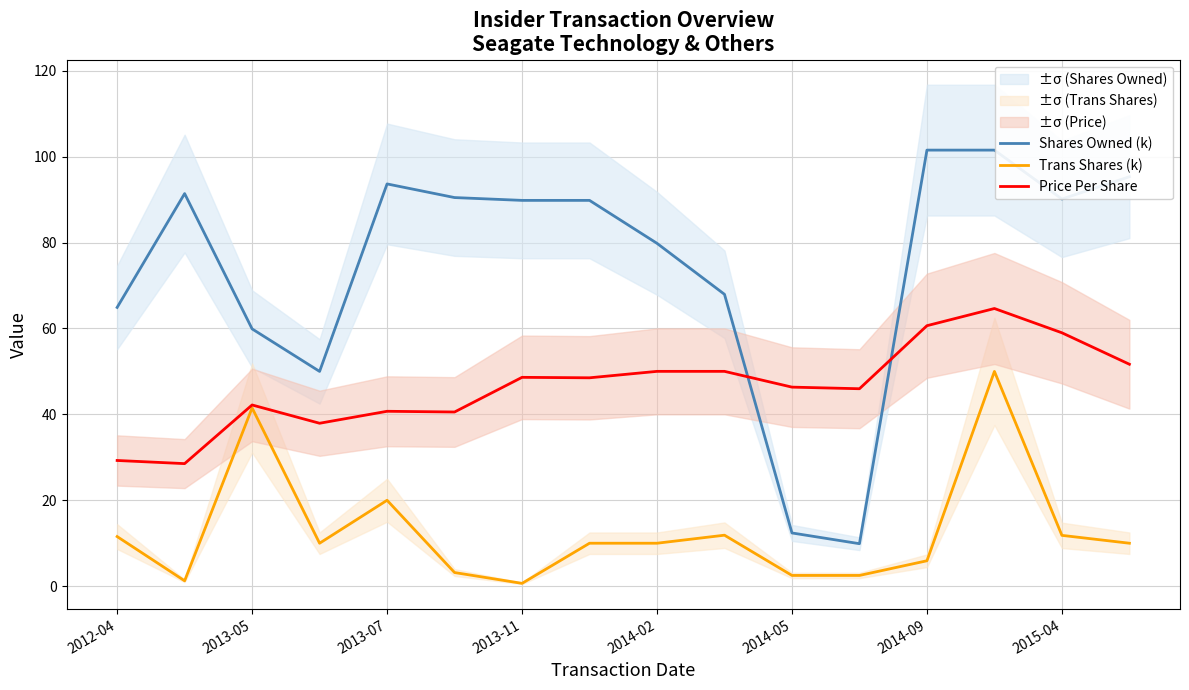

What is the label of the 1st point from the left?

2012-04